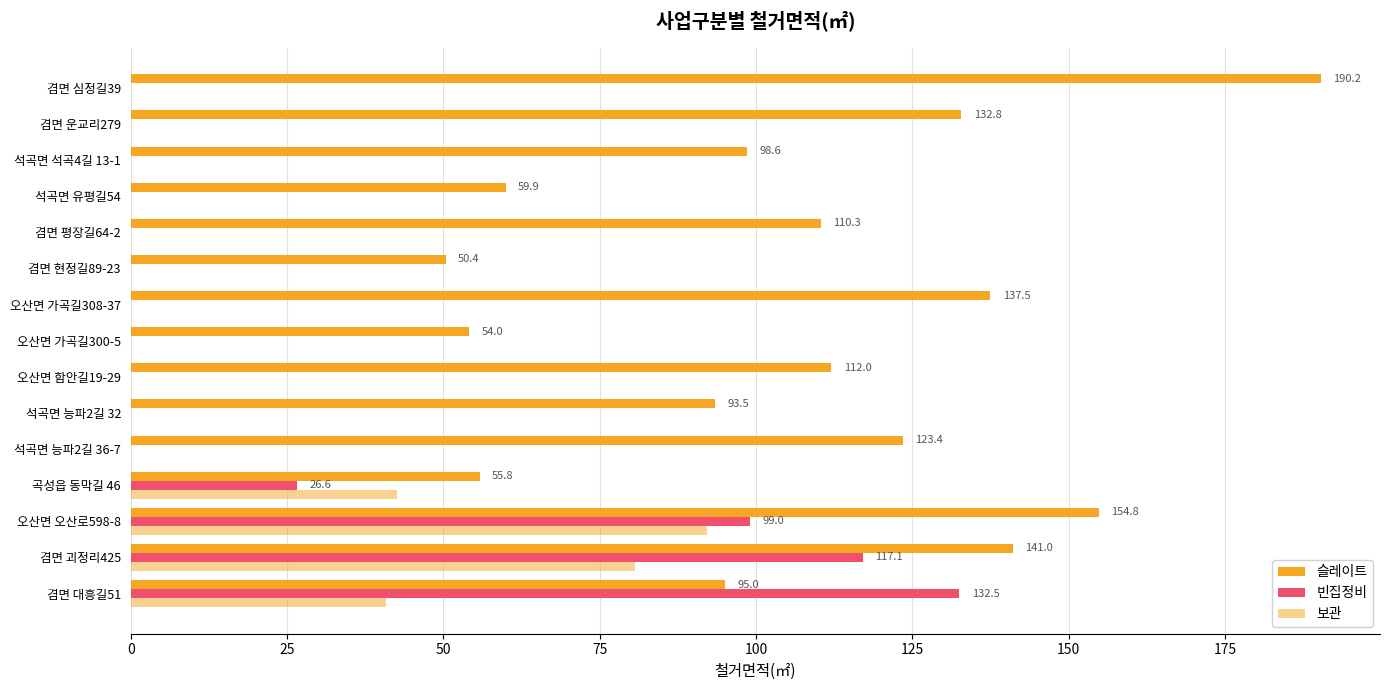

Reading right to left, extract all data points from this chart.

슬레이트: 190.2	132.8	98.6	59.9	110.3	50.4	137.5	54.0	112.0	93.5	123.4	55.8	154.8	141.0	95.0
빈집정비: 0.0	0.0	0.0	0.0	0.0	0.0	0.0	0.0	0.0	0.0	0.0	26.6	99.0	117.1	132.5
보관: 0.0	0.0	0.0	0.0	0.0	0.0	0.0	0.0	0.0	0.0	0.0	42.6	92.2	80.6	40.9